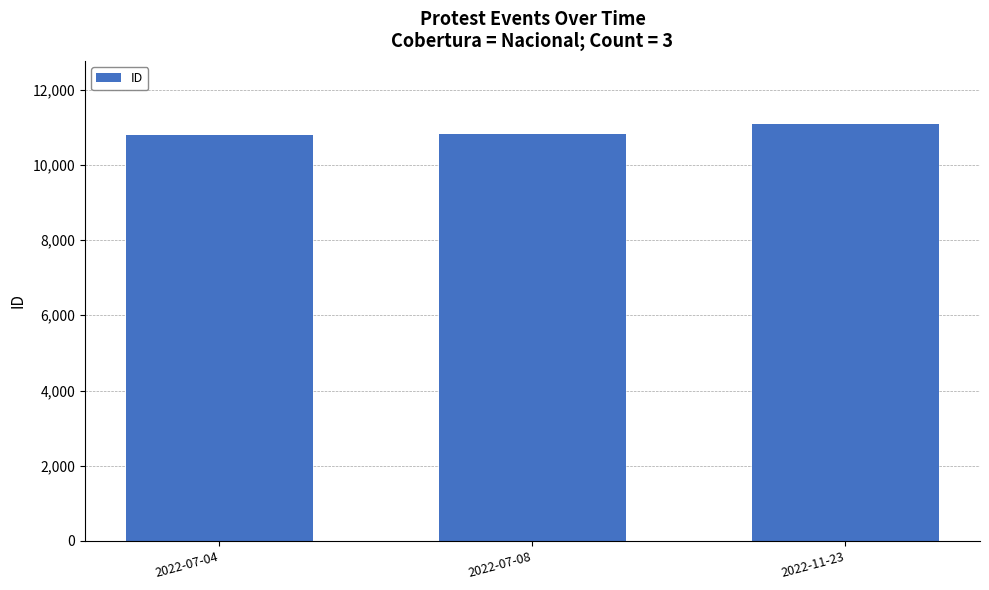

What is the value of the 2nd bar from the left?

10808